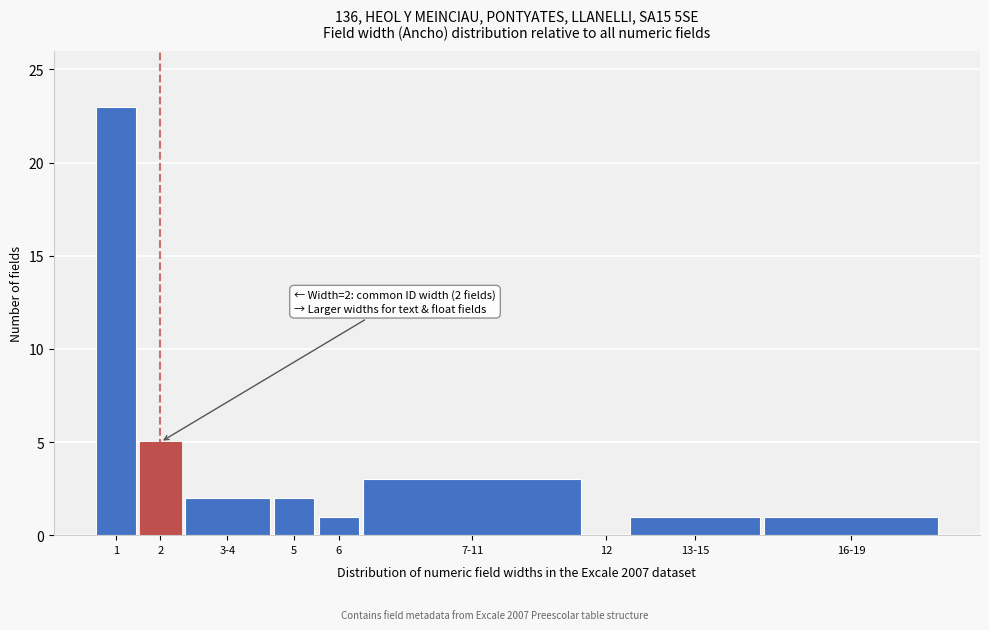

Reading left to right, list all the values displayed in this chart.

1=23	2=5	3-4=2	5=2	6=1	7-11=3	12=0	13-15=1	16-19=1